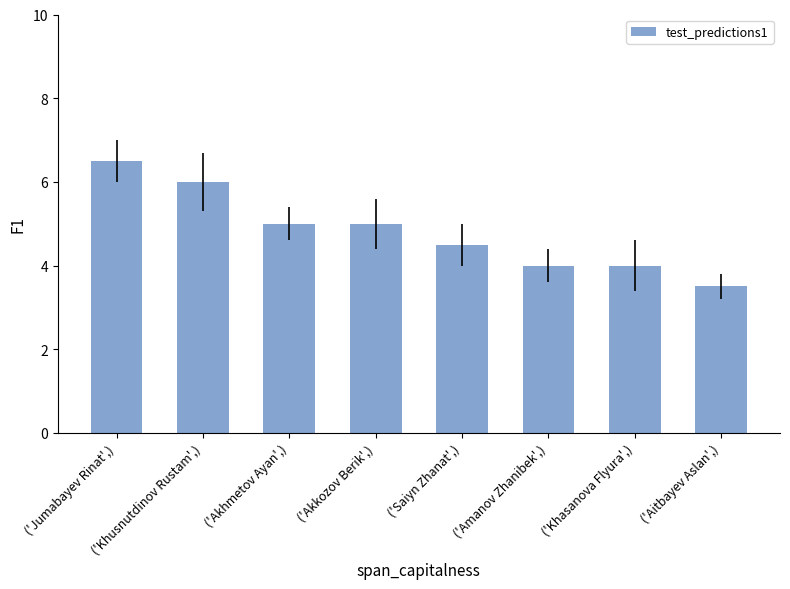

Reading left to right, list all the values displayed in this chart.

6.5	6.0	5.0	5.0	4.5	4.0	4.0	3.5